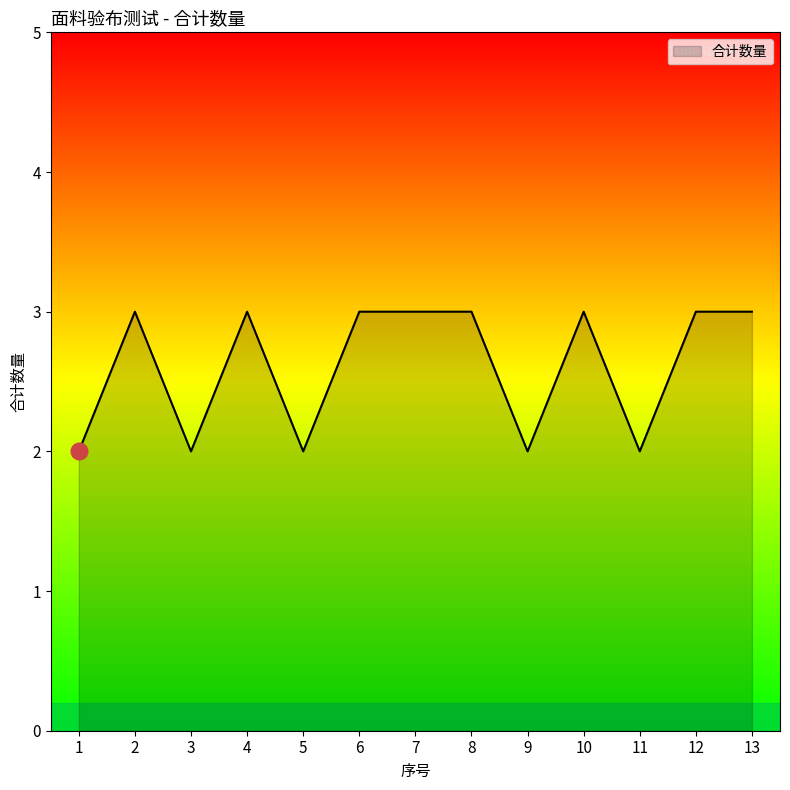

What value does the data have at 7?

3